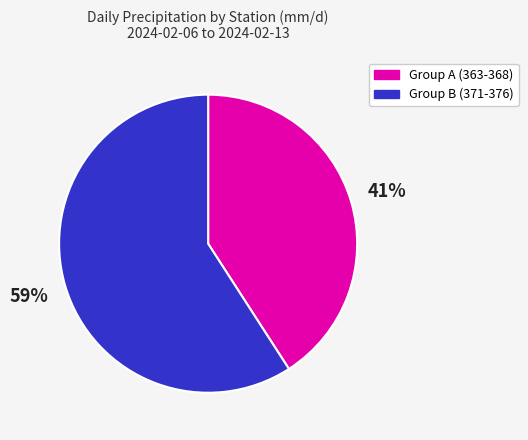

To the nearest percent, what is the difference between the largest and smallest slice percentages?

18%